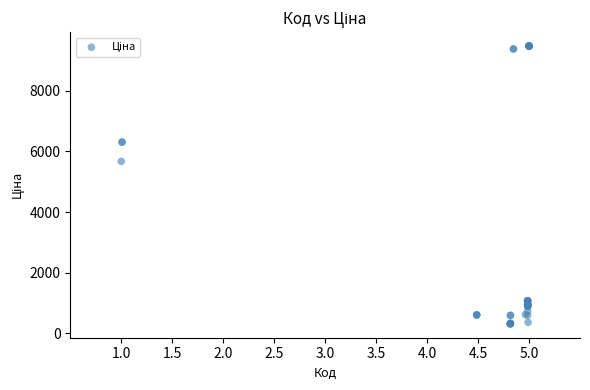

What Y value in the scatter plot is closest to 4895?

5673.8